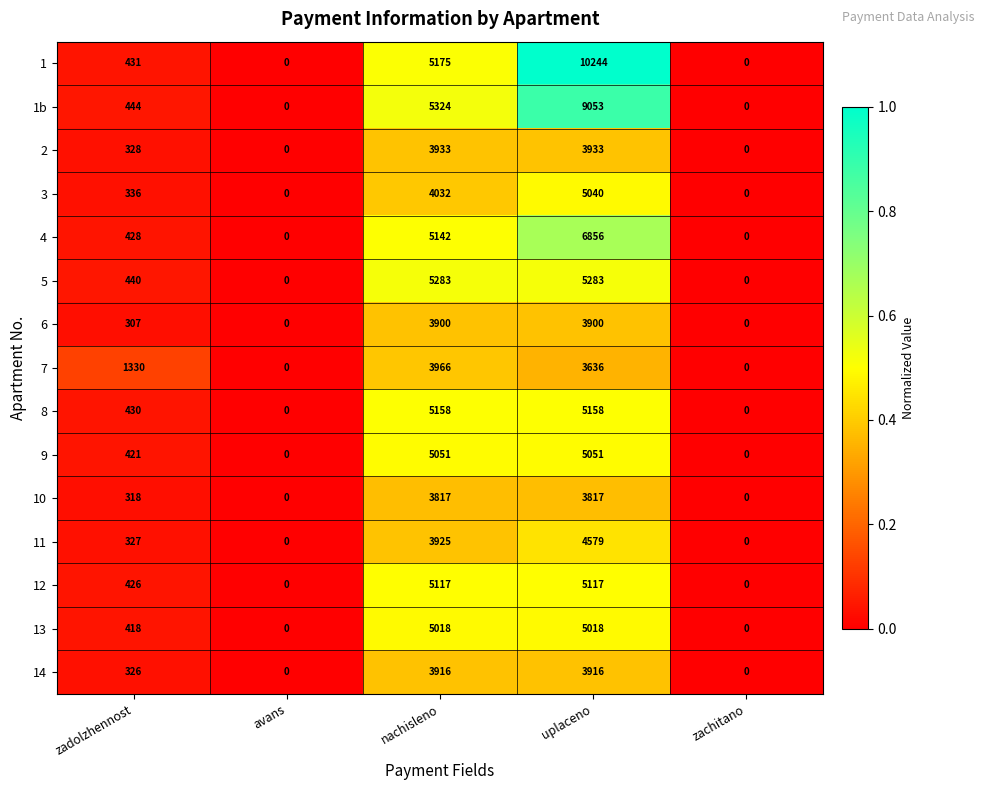

Rank the series by their maximum value, from highest to lowest.

1, 1b, 4, 5, 8, 12, 9, 3, 13, 11, 7, 2, 14, 6, 10